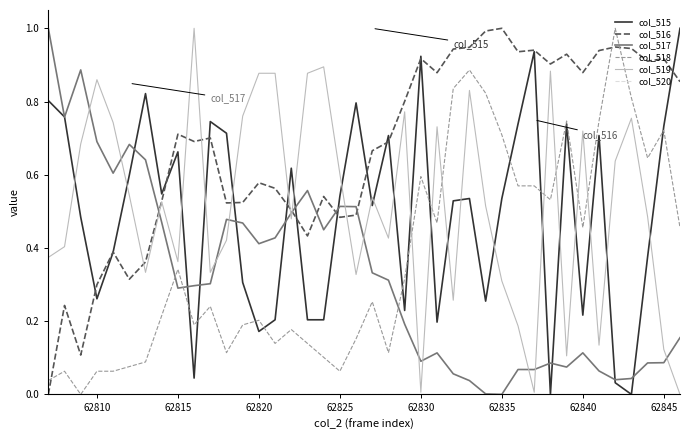

Does the chart have visible grid lines?

No